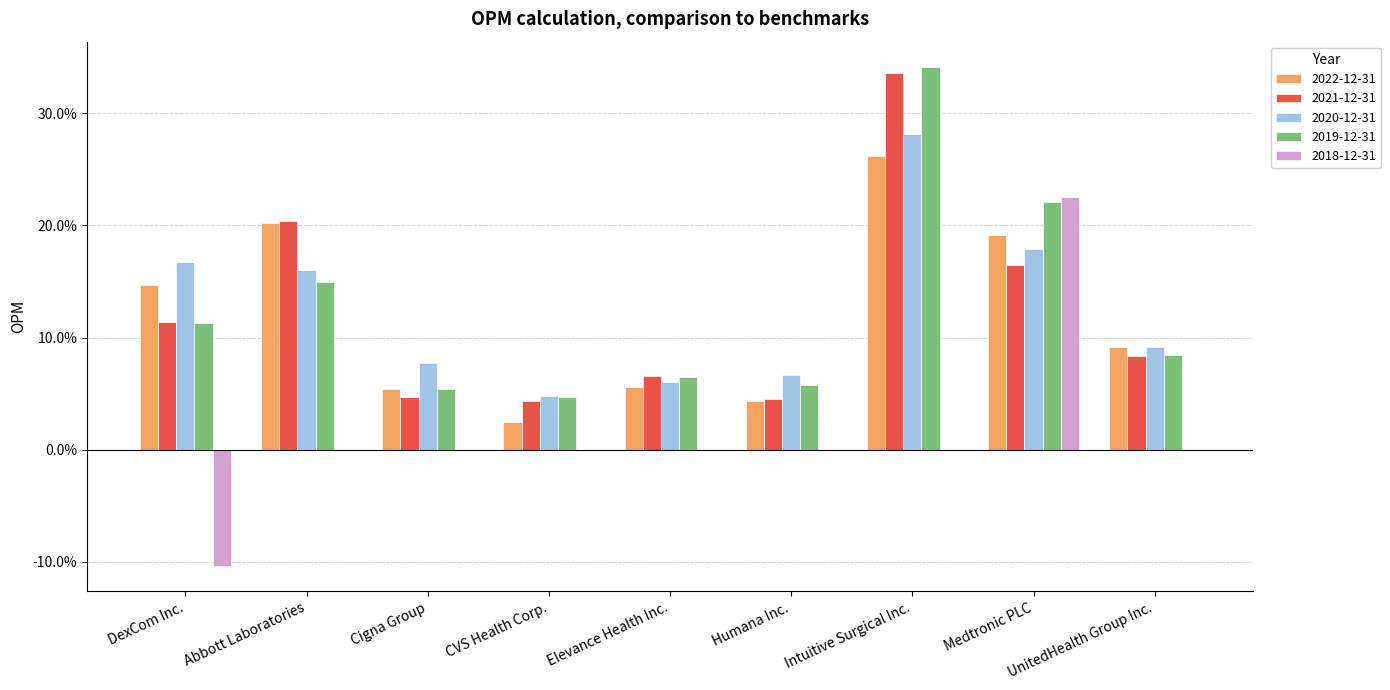

What are all the series names shown in the legend?

2022-12-31, 2021-12-31, 2020-12-31, 2019-12-31, 2018-12-31